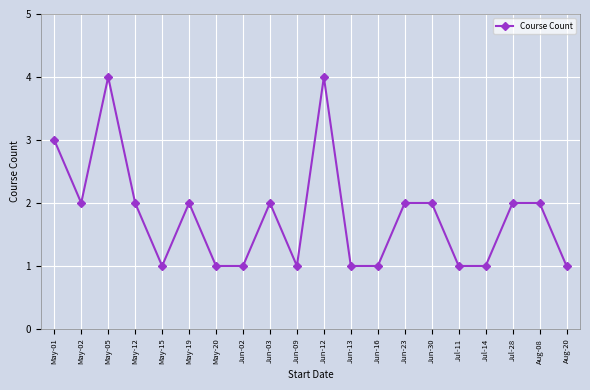

How many lines are shown in the chart?

1